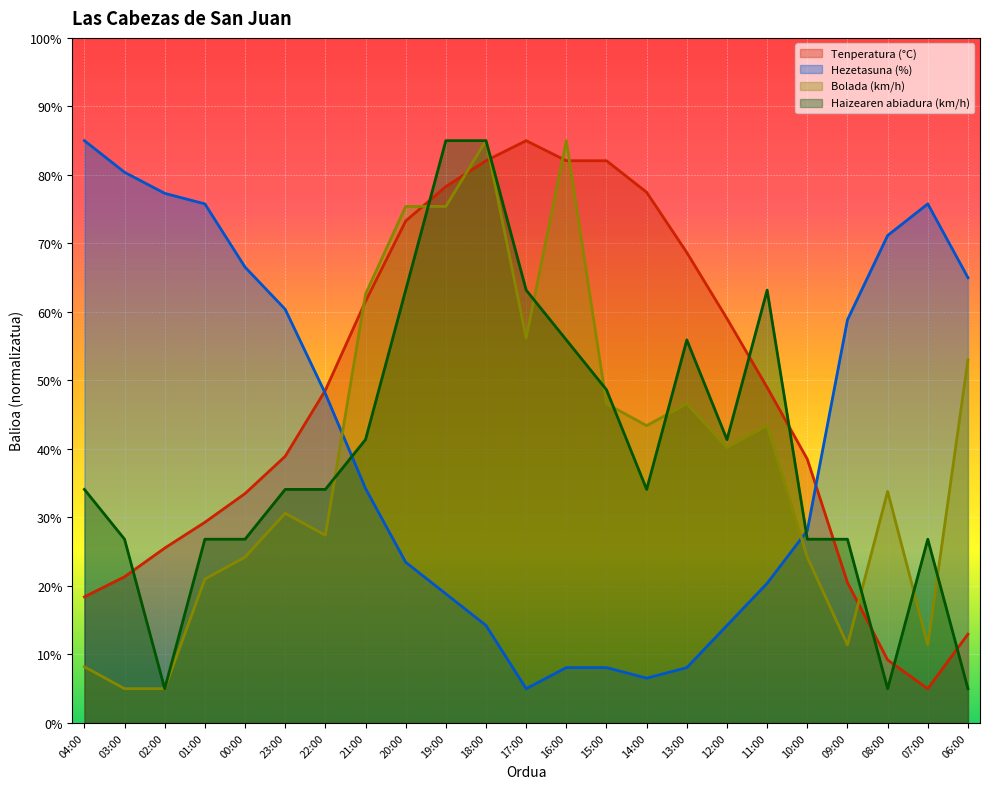

What are all the series names shown in the legend?

Tenperatura (°C), Hezetasuna (%), Bolada (km/h), Haizearen abiadura (km/h)